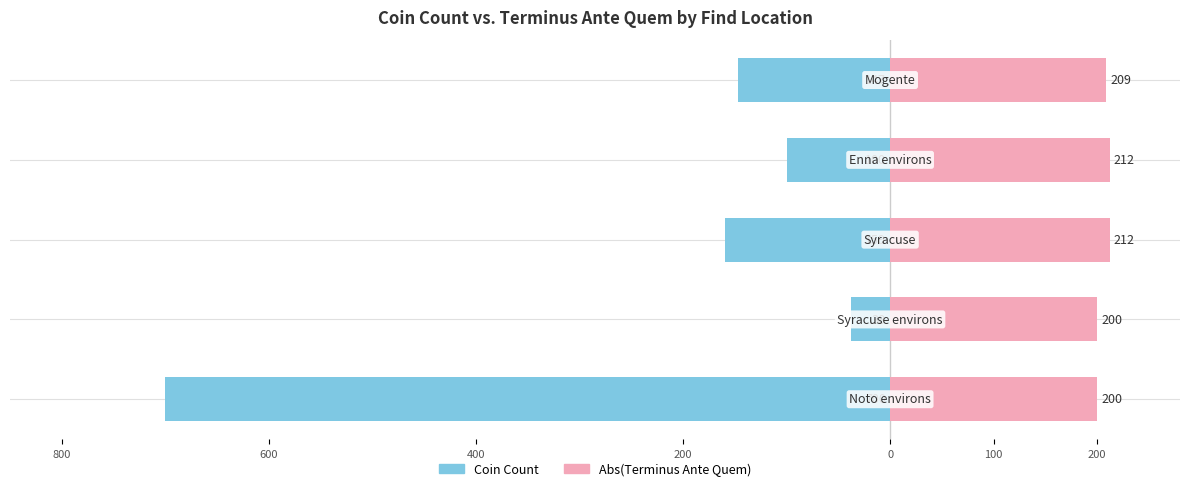

What is the sum of the Coin Count values at 600 and 400?

-197